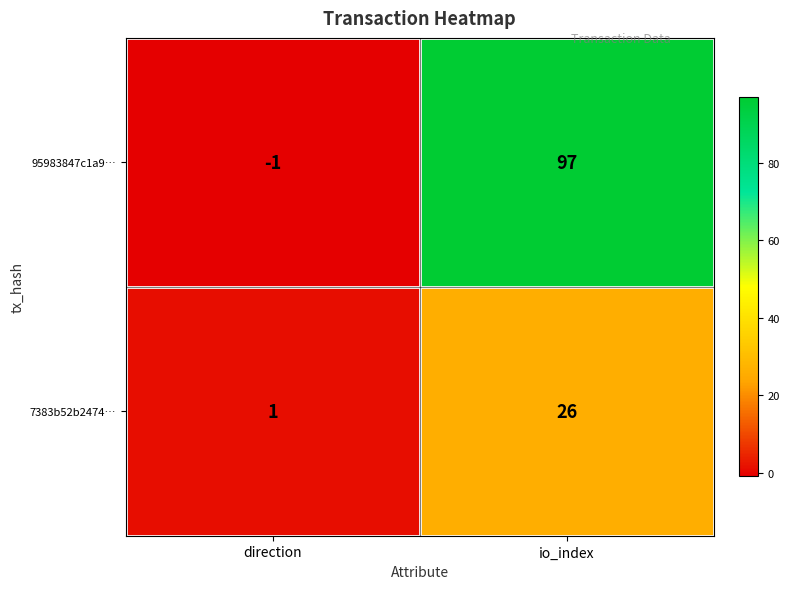

Rank the series by their average value, from lowest to highest.

7383b52b2474…, 95983847c1a9…